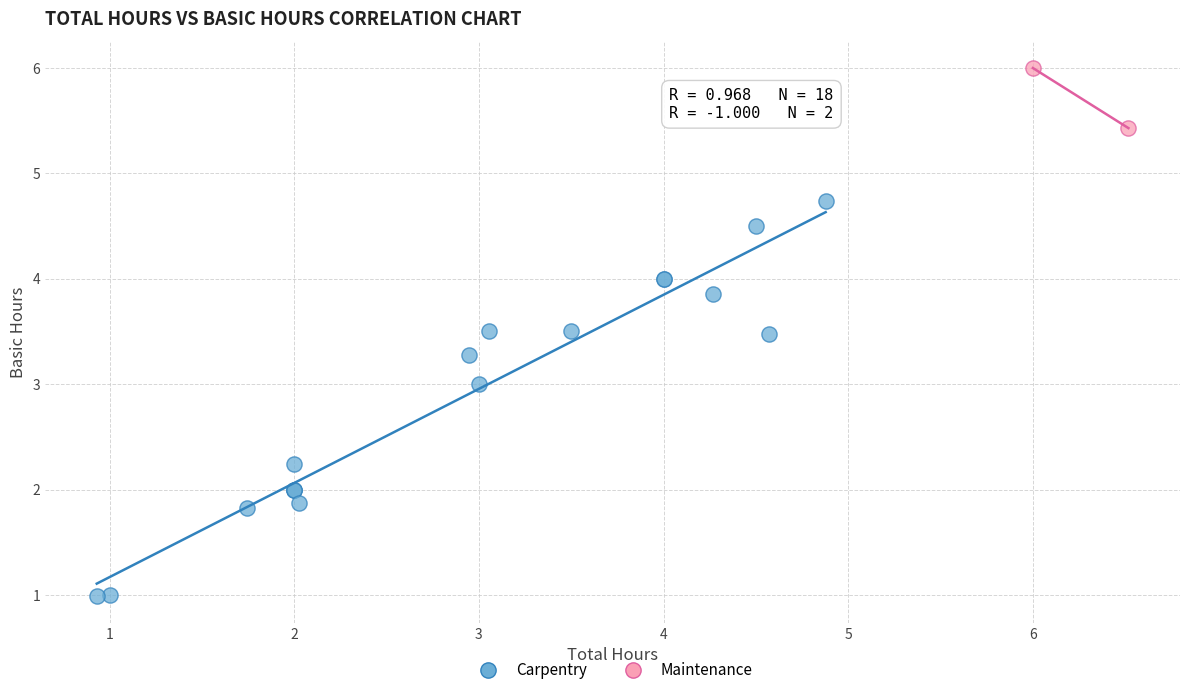

Which series reaches the minimum Y coordinate?

Carpentry